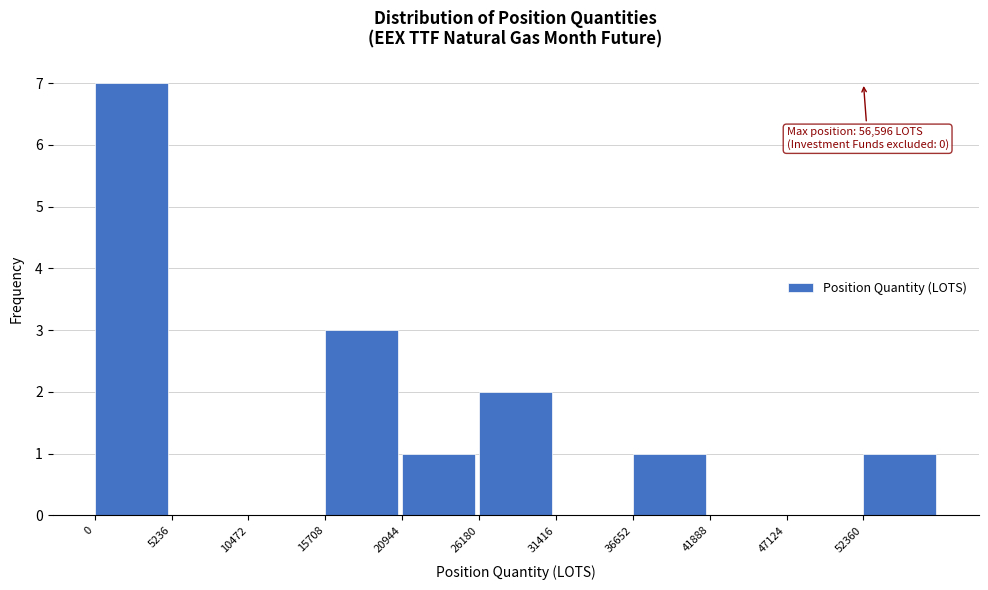

Which range on the x-axis has the tallest bar?

0 to 5000